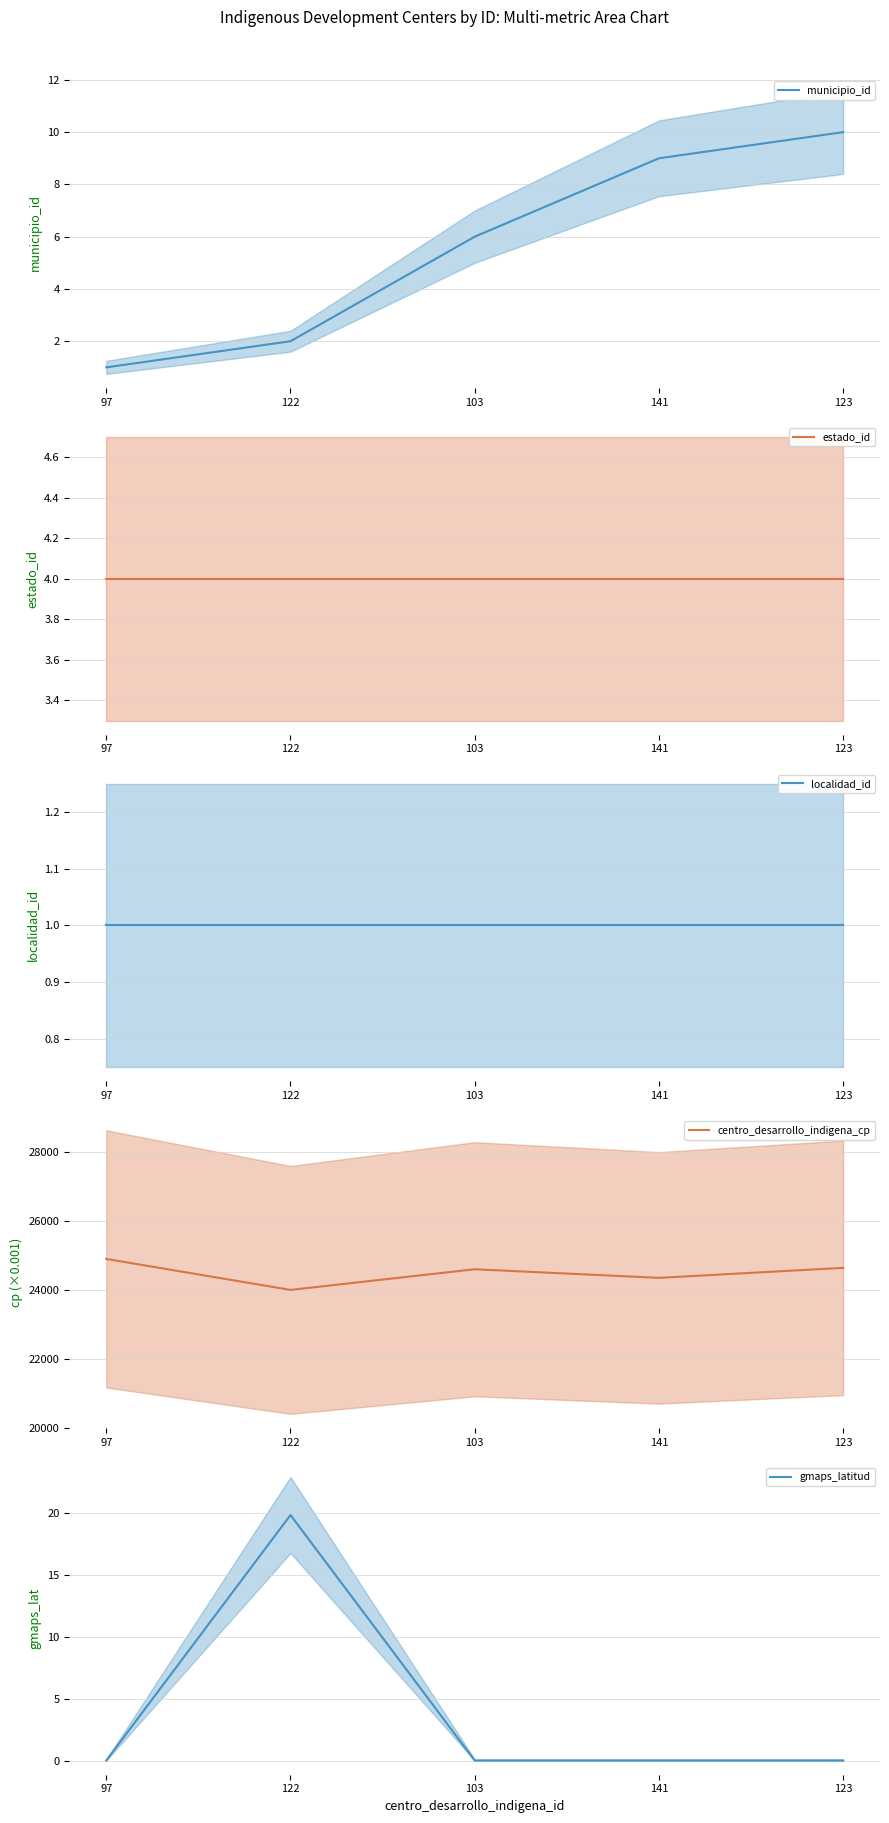

What is the sum of all estado_id values?

20.0